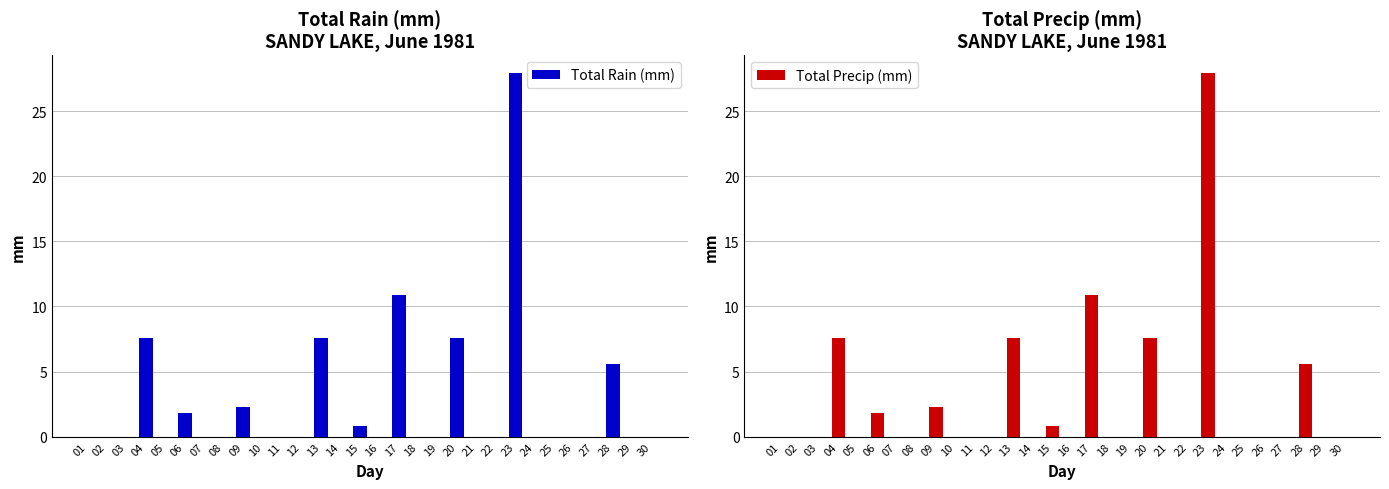

How many series are shown in this chart?

2